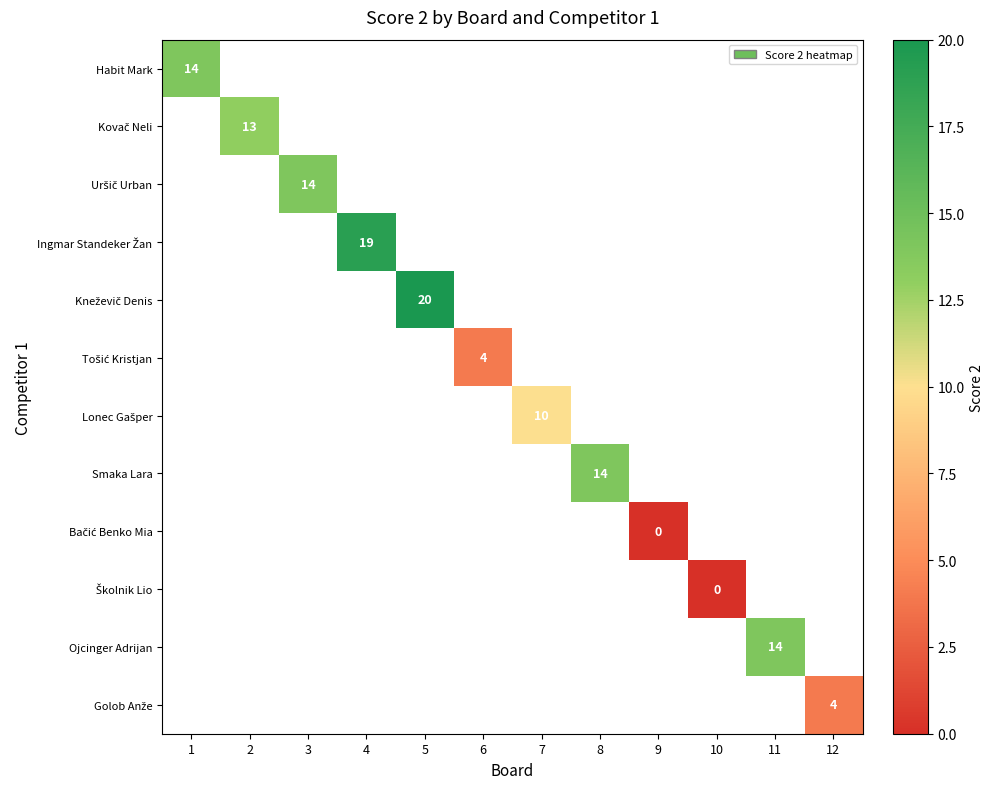

Count the number of categories in the chart.

12